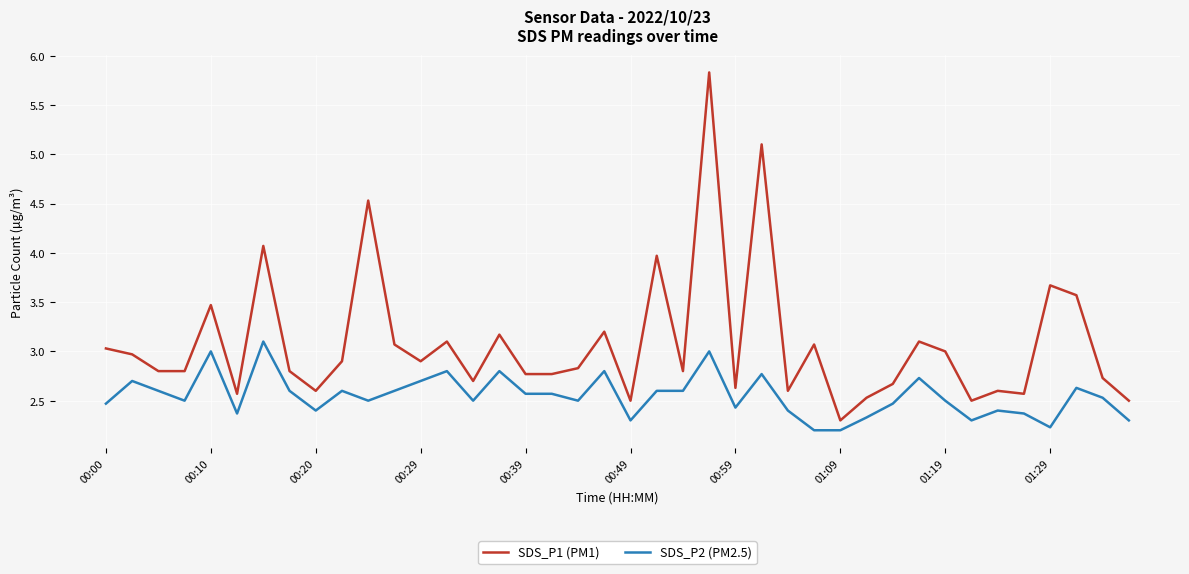

Which series has the largest total across all categories?

SDS_P1 (PM1)